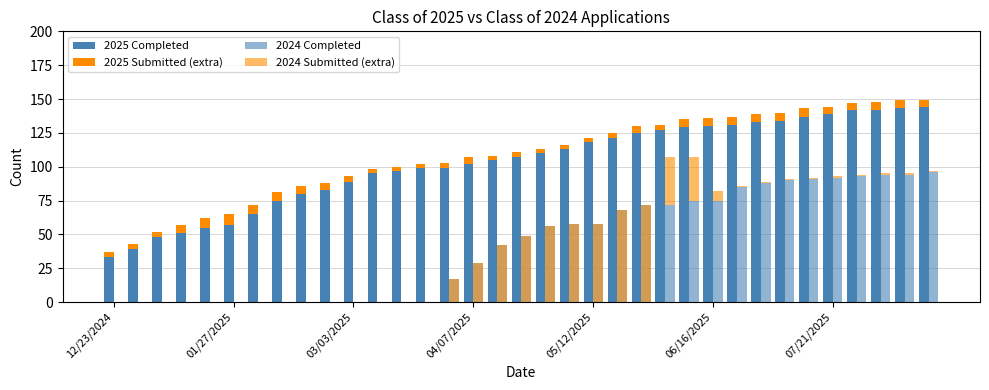

Reading left to right, what are all the values shown in this chart?

2025 Completed: 33	39	48	51	55	57	65	75	80	83	89	95	97	99	99	102	105	107	110	113	118	121	125	127	129	130	131	133	134	137	139	142	142	143	144
2025 Submitted (extra): 4	4	4	6	7	8	7	6	6	5	4	3	3	3	4	5	3	4	3	3	3	4	5	4	6	6	6	6	6	6	5	5	6	6	5
2024 Completed: 0	0	0	0	0	0	0	0	0	0	0	0	0	0	17	29	42	49	56	58	58	68	72	72	75	75	85	88	90	91	92	93	94	94	96
2024 Submitted (extra): 0	0	0	0	0	0	0	0	0	0	0	0	0	0	-17	-29	-42	-49	-56	-58	-58	-68	-72	35	32	7	1	1	1	1	1	1	1	1	1